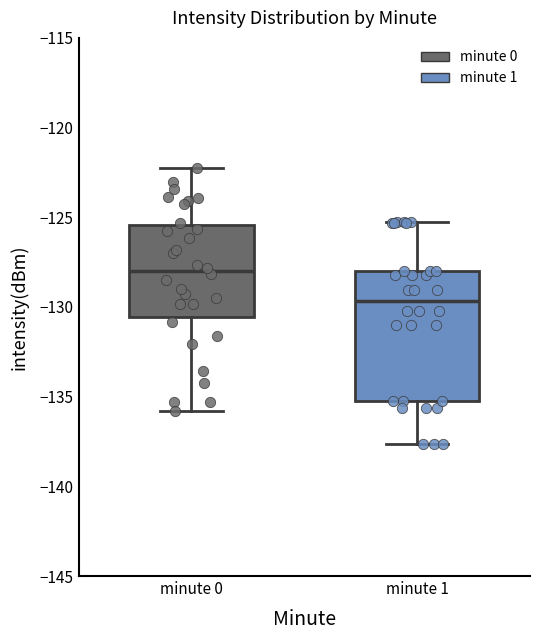

Which box's median line is the lowest?

minute 1